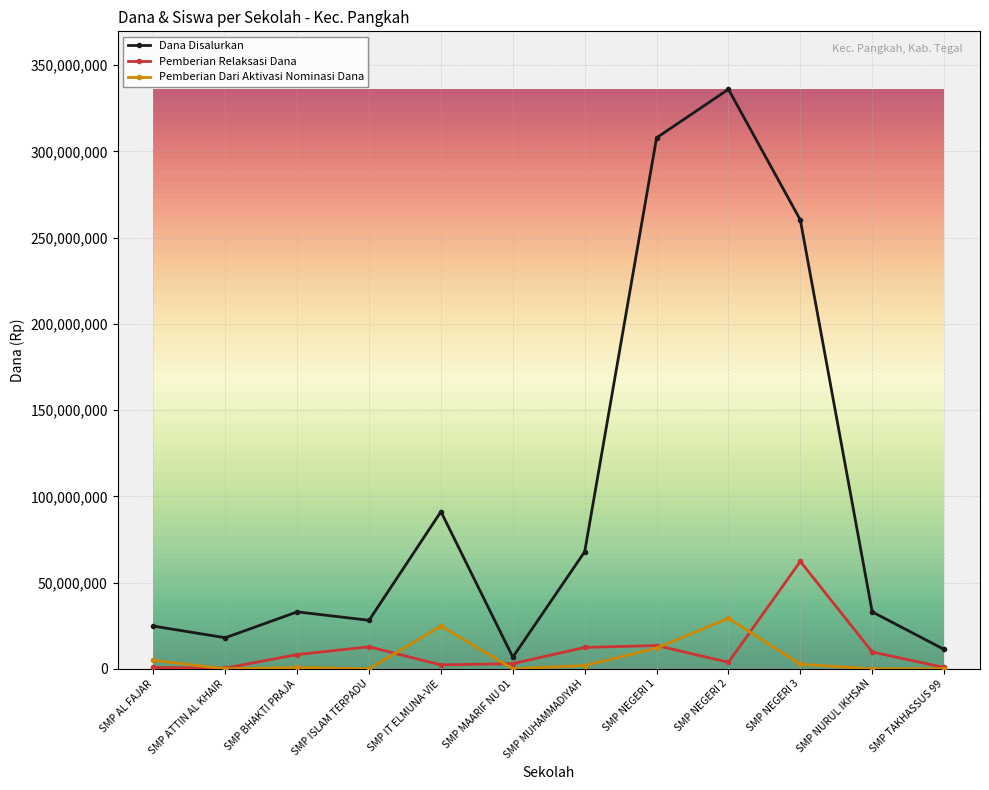

What is the maximum value for Dana Disalurkan?

336000000